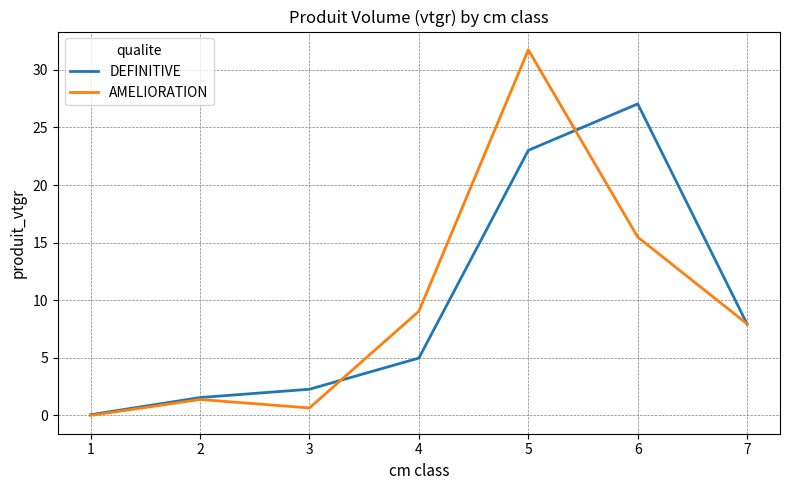

How many values in the AMELIORATION series are below 7?

3